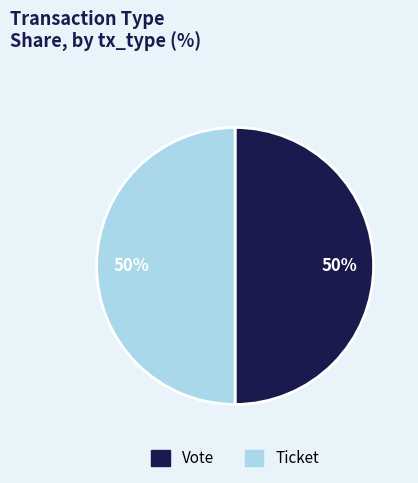

To the nearest percent, what is the average slice percentage?

50%